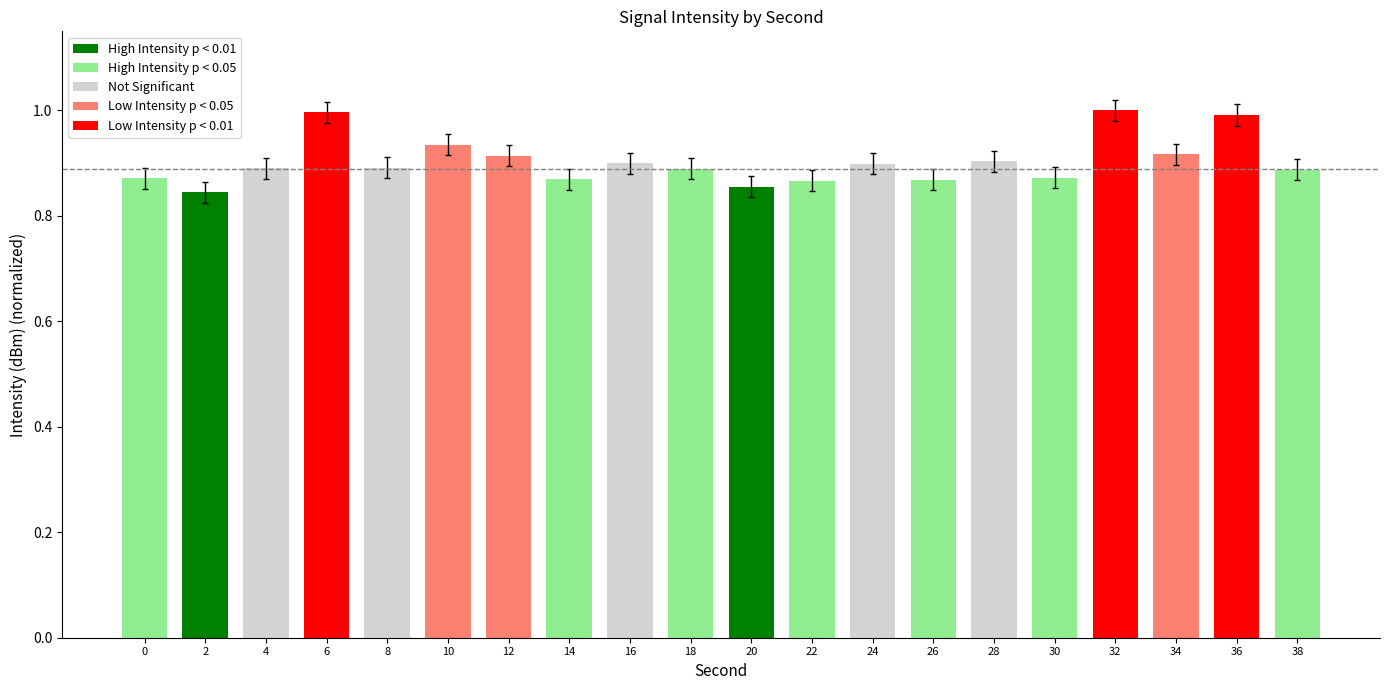

What is the difference between the second highest and minimum values?

0.2